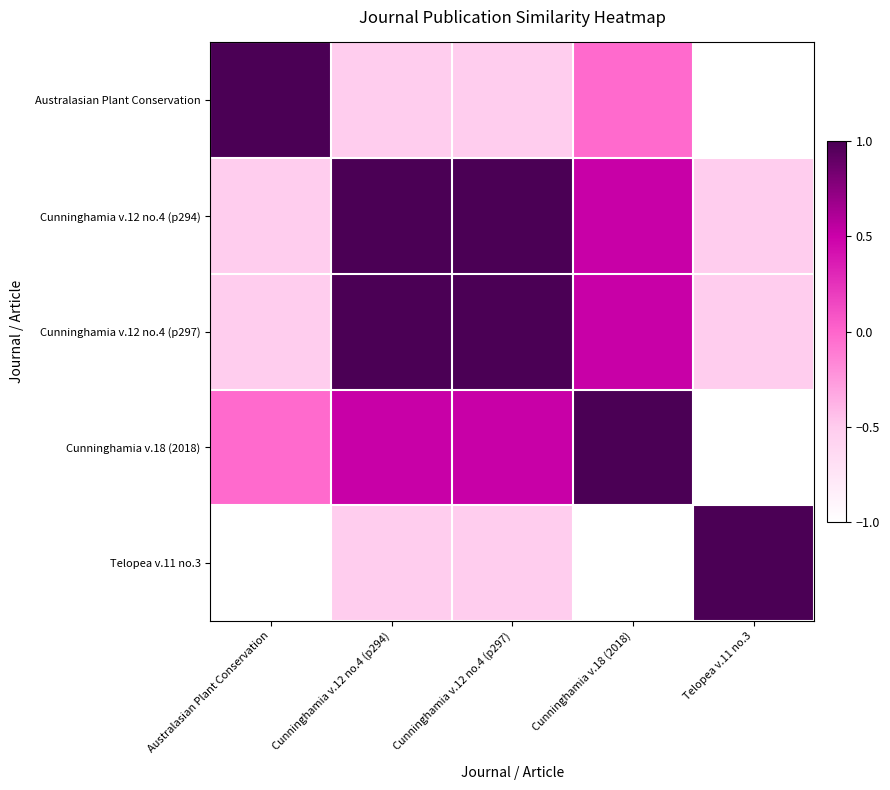

Reading left to right, list all the values displayed in this chart.

Australasian Plant Conservation: Australasian Plant Conservation=1.0	Cunninghamia v.12 no.4 (p294)=-0.5	Cunninghamia v.12 no.4 (p297)=-0.5	Cunninghamia v.18 (2018)=-0.0	Telopea v.11 no.3=-1.0
Cunninghamia v.12 no.4 (p294): Australasian Plant Conservation=-0.5	Cunninghamia v.12 no.4 (p294)=1.0	Cunninghamia v.12 no.4 (p297)=1.0	Cunninghamia v.18 (2018)=0.5	Telopea v.11 no.3=-0.5
Cunninghamia v.12 no.4 (p297): Australasian Plant Conservation=-0.5	Cunninghamia v.12 no.4 (p294)=1.0	Cunninghamia v.12 no.4 (p297)=1.0	Cunninghamia v.18 (2018)=0.5	Telopea v.11 no.3=-0.5
Cunninghamia v.18 (2018): Australasian Plant Conservation=-0.0	Cunninghamia v.12 no.4 (p294)=0.5	Cunninghamia v.12 no.4 (p297)=0.5	Cunninghamia v.18 (2018)=1.0	Telopea v.11 no.3=-1.0
Telopea v.11 no.3: Australasian Plant Conservation=-1.0	Cunninghamia v.12 no.4 (p294)=-0.5	Cunninghamia v.12 no.4 (p297)=-0.5	Cunninghamia v.18 (2018)=-1.0	Telopea v.11 no.3=1.0